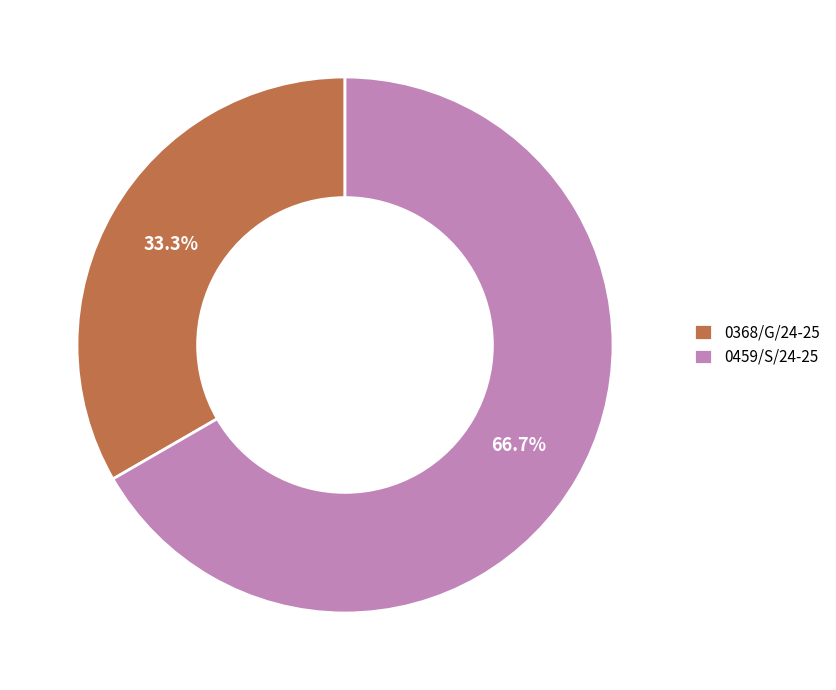

Which has a higher value, 0459/S/24-25 or 0368/G/24-25?

0459/S/24-25